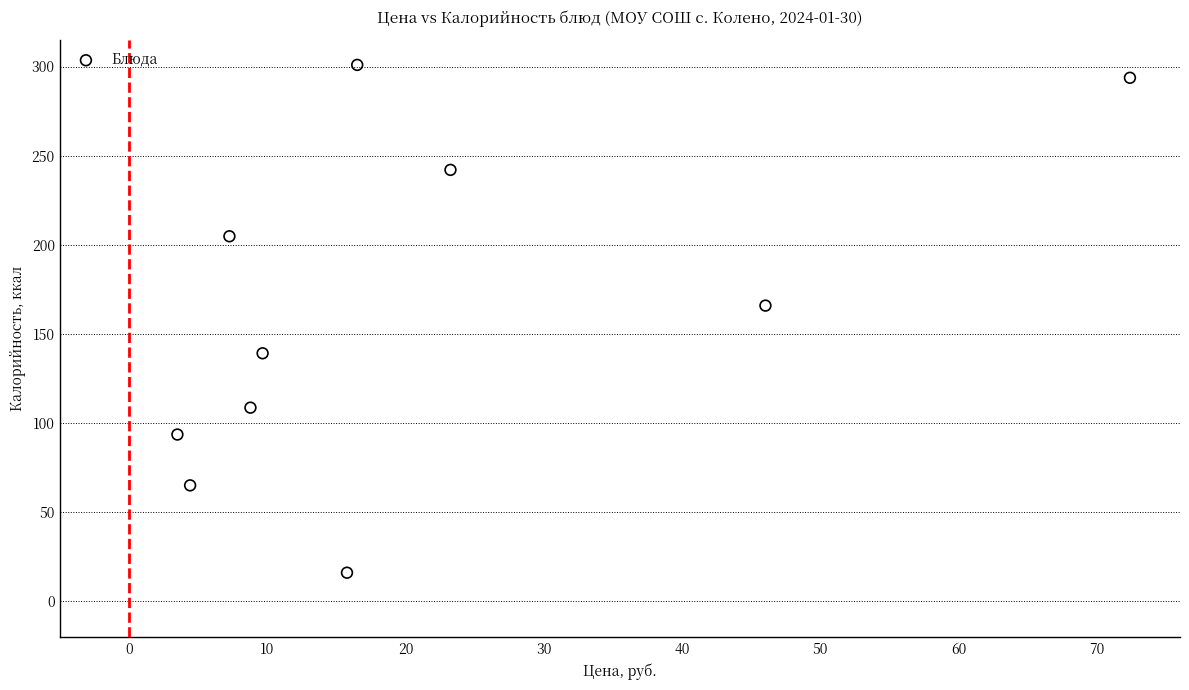

What is the range of X values (max minus min)?

68.9